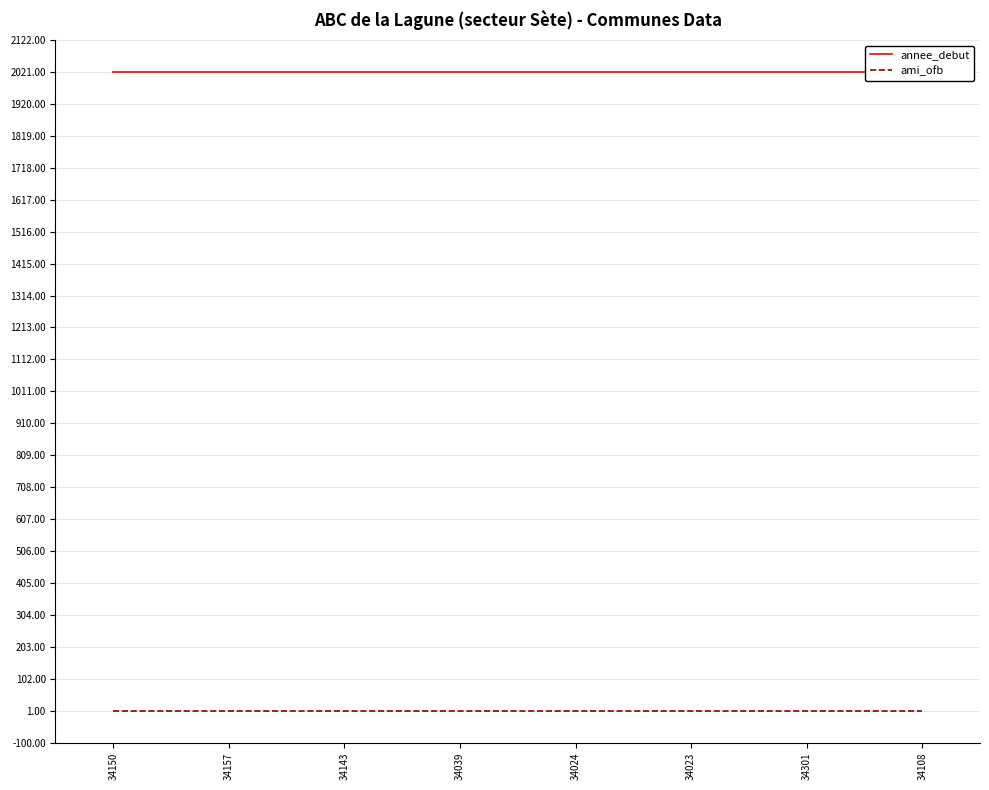

What is the total value across all series at 34023?

2022